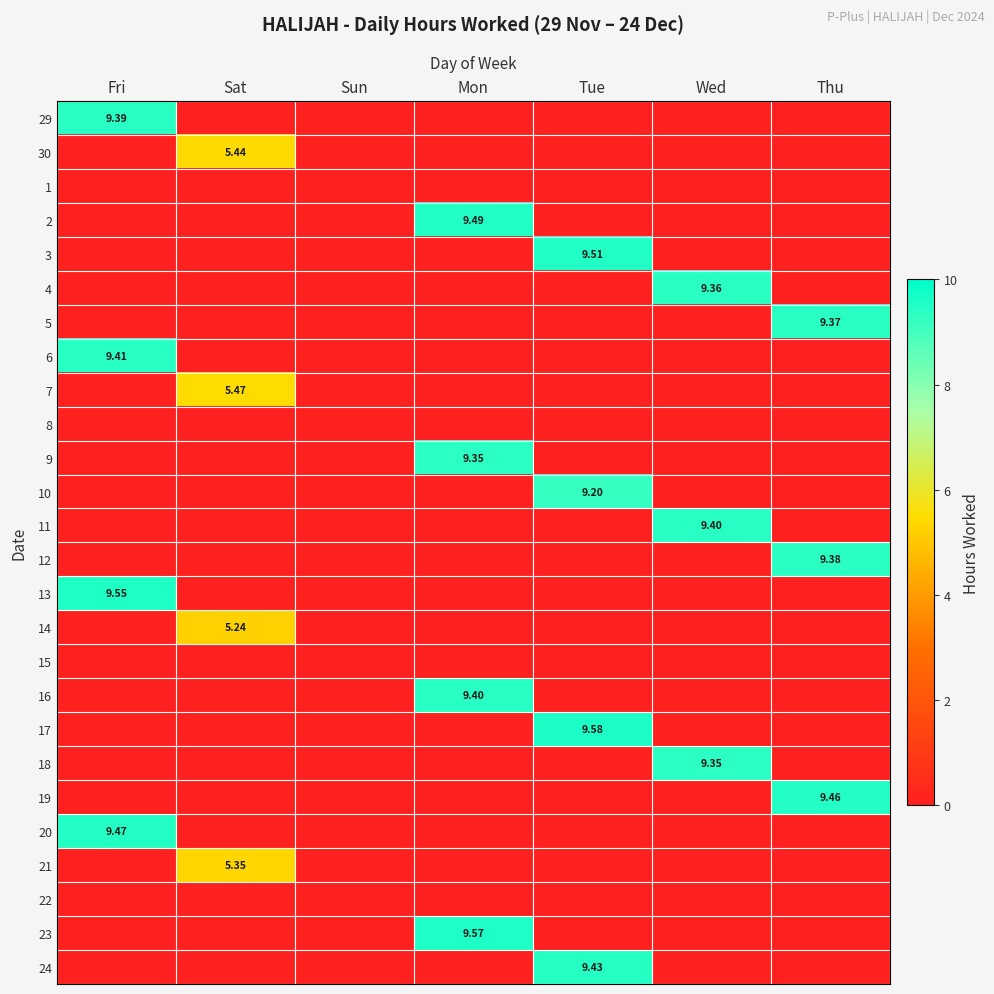

Count the 16 values in the range 0 to 1.

6